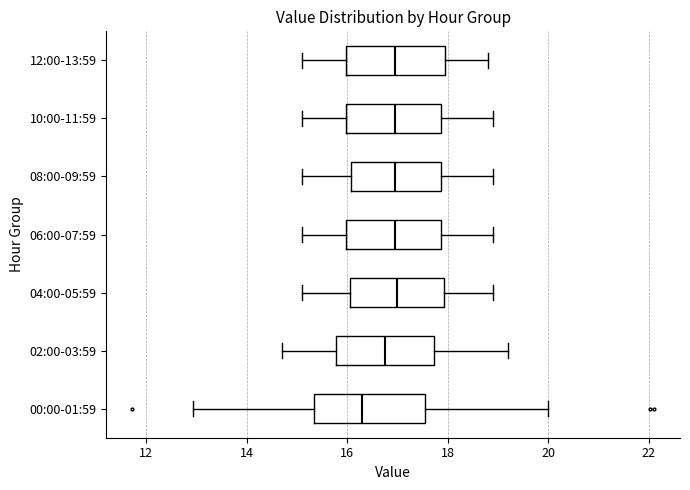

Where does the right whisker of the box for 00:00-01:59 end on the x-axis? The values are not printed on the chart, so give them approximately, as read against the axis.

20.0